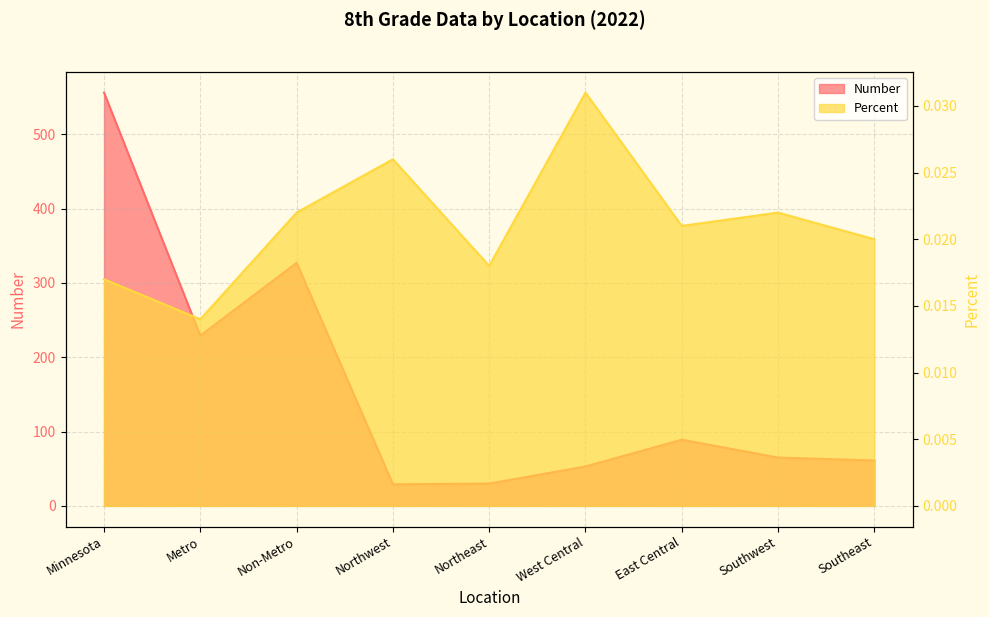

True or false: Percent and Number intersect in this chart.

False